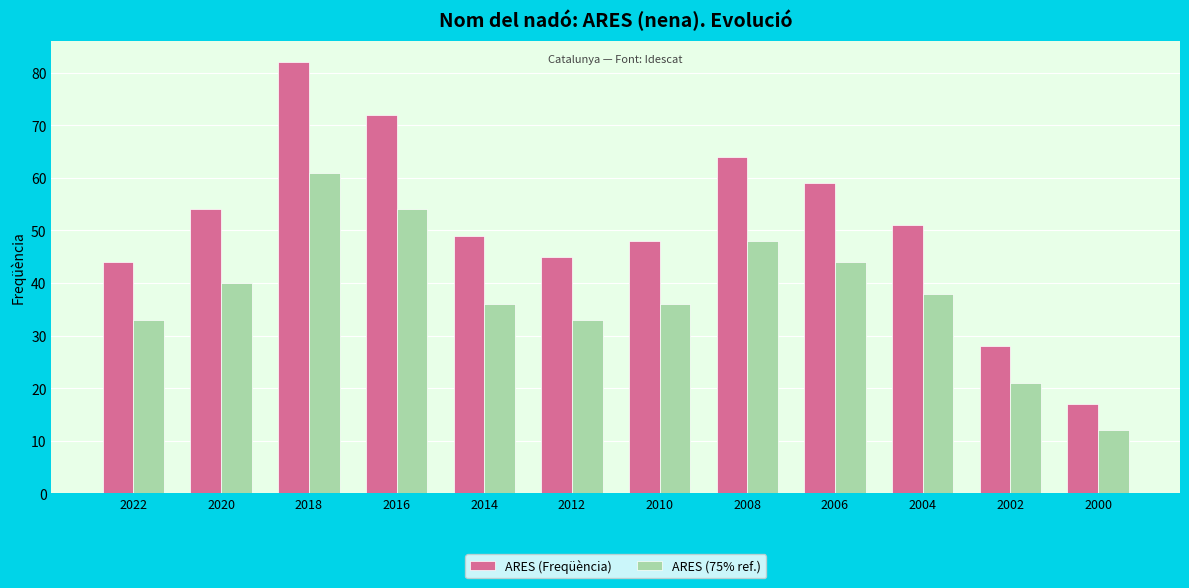

List the series in order of their peak value, lowest first.

ARES (75% ref.), ARES (Freqüència)